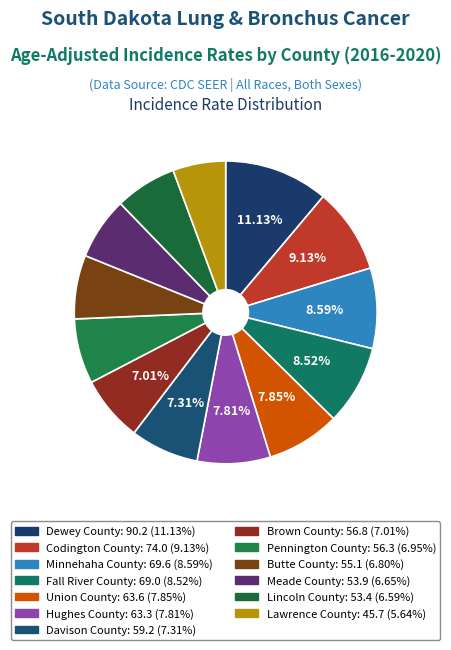

Rank the categories by value from highest to lowest.

Dewey County, Codington County, Minnehaha County, Fall River County, Union County, Hughes County, Davison County, Brown County, Pennington County, Butte County, Meade County, Lincoln County, Lawrence County